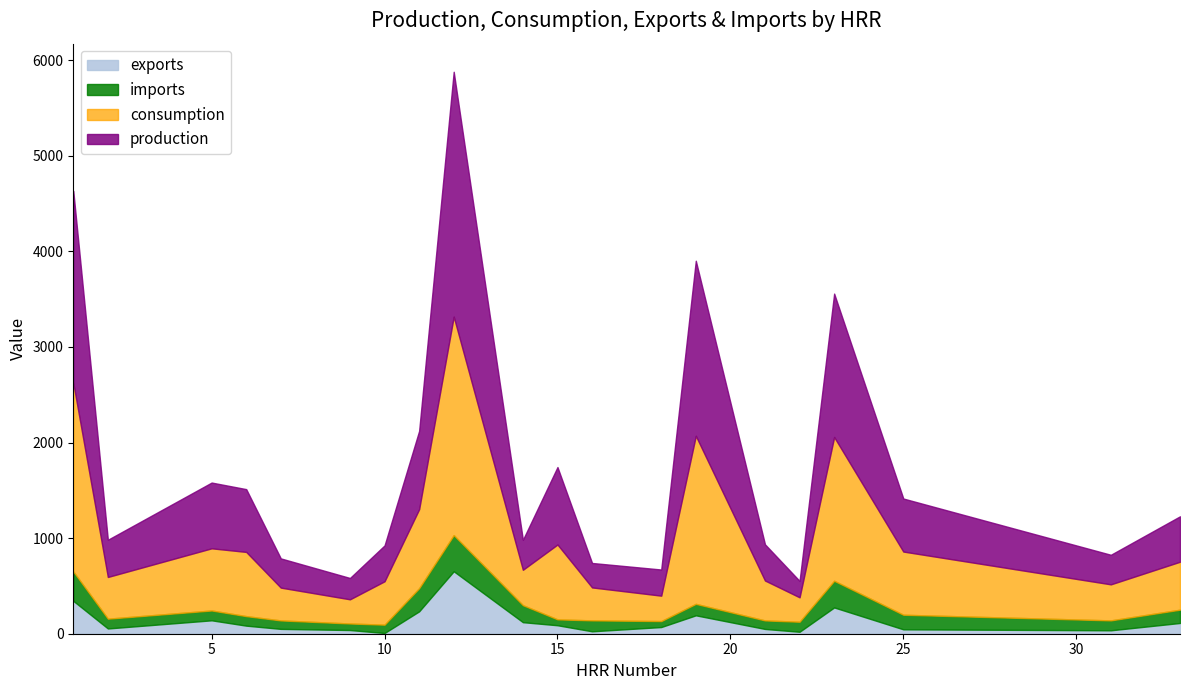

True or false: imports has a value of 141.7 at 10.

False